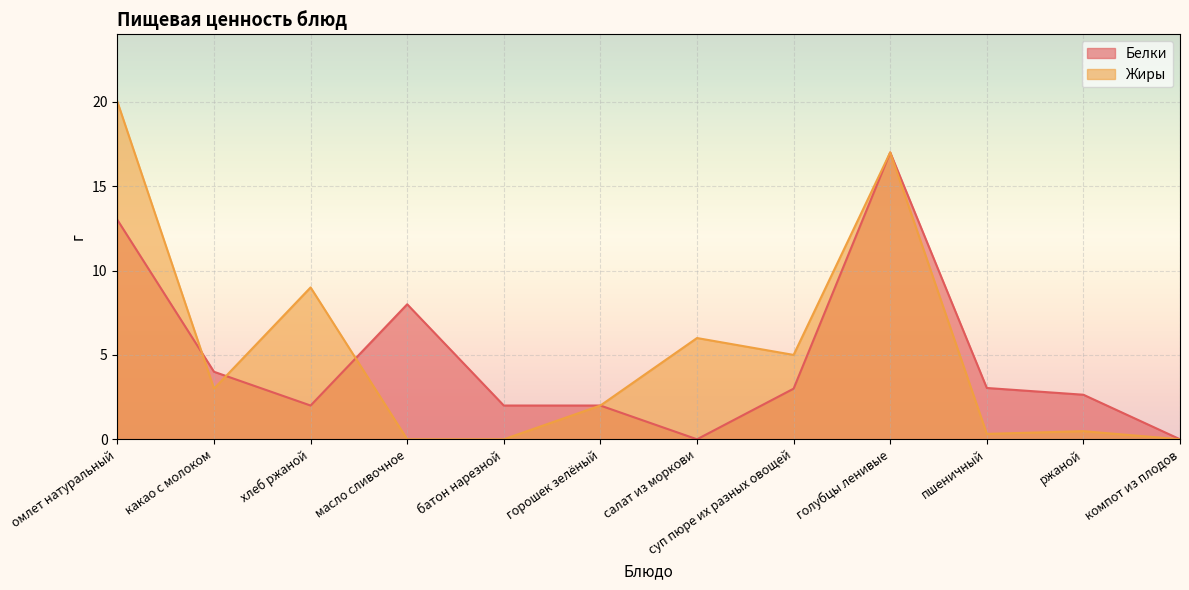

At which category is the sum across all series the highest?

голубцы ленивые